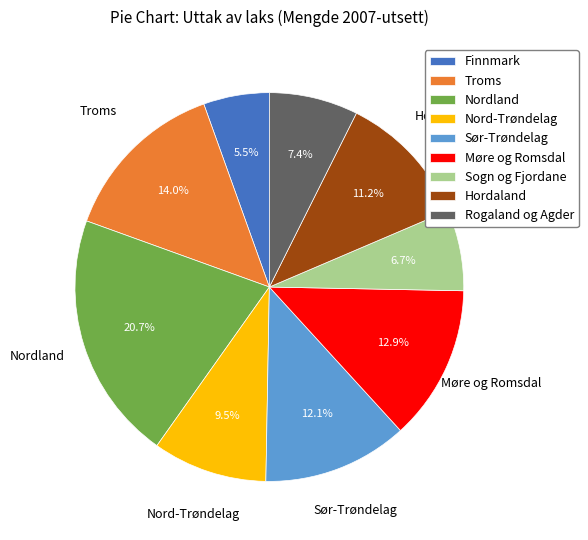

What portion of the pie excludes Sogn og Fjordane?

93.3%